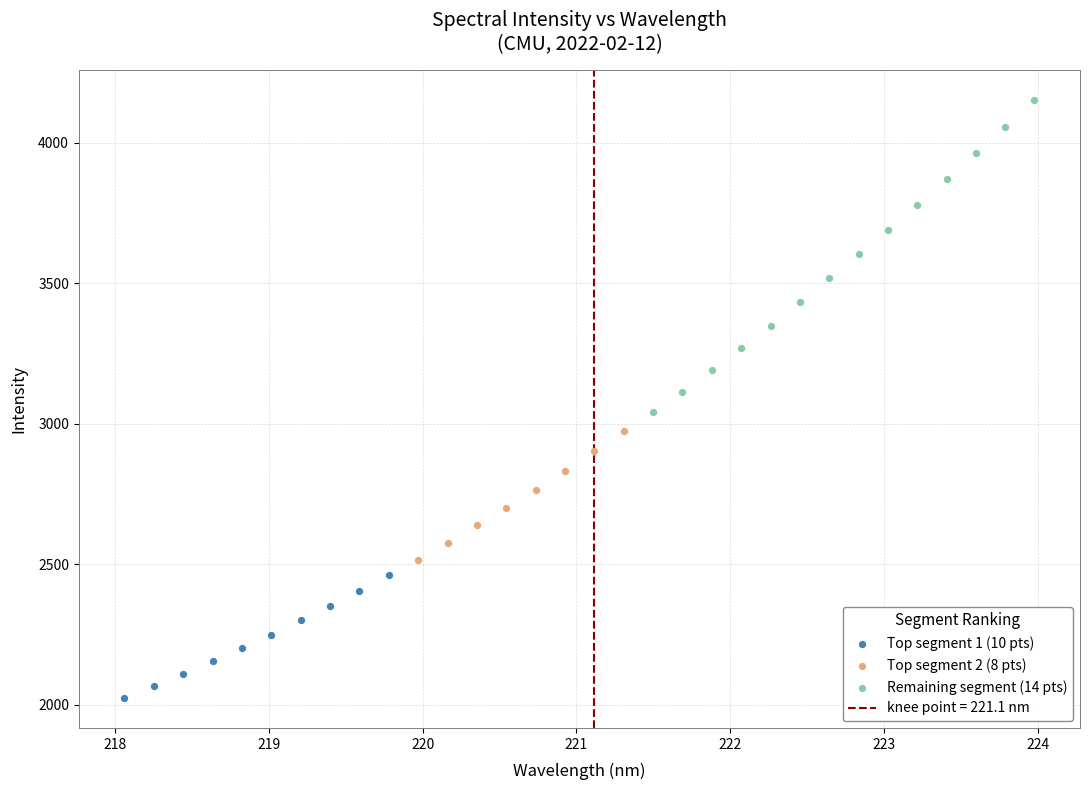

Which series reaches the maximum Y coordinate?

Remaining segment (14 pts)